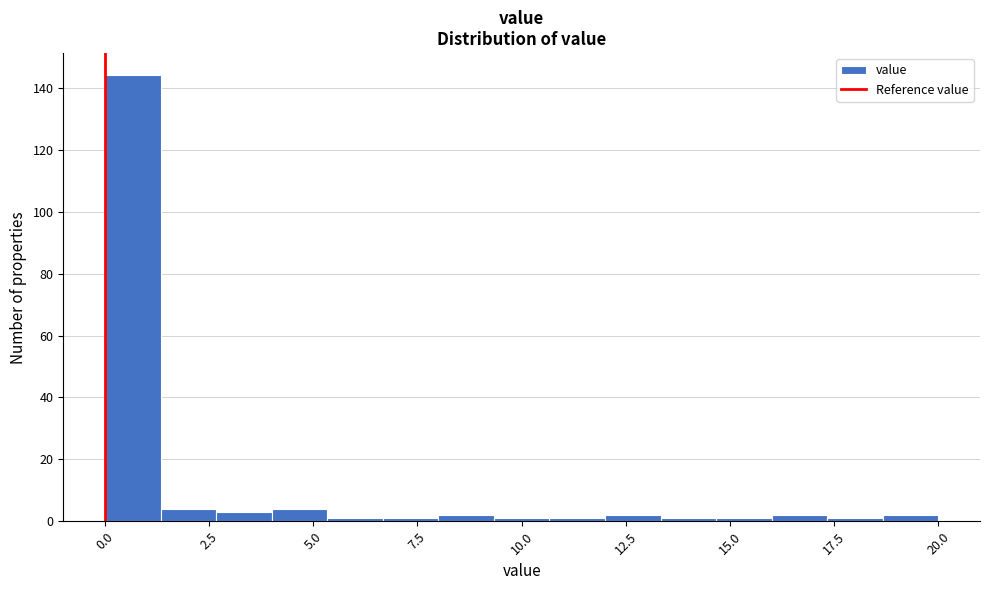

Around what value on the x-axis is the tallest bar? Give the approximate position of its centre, as read against the axis.

0.5